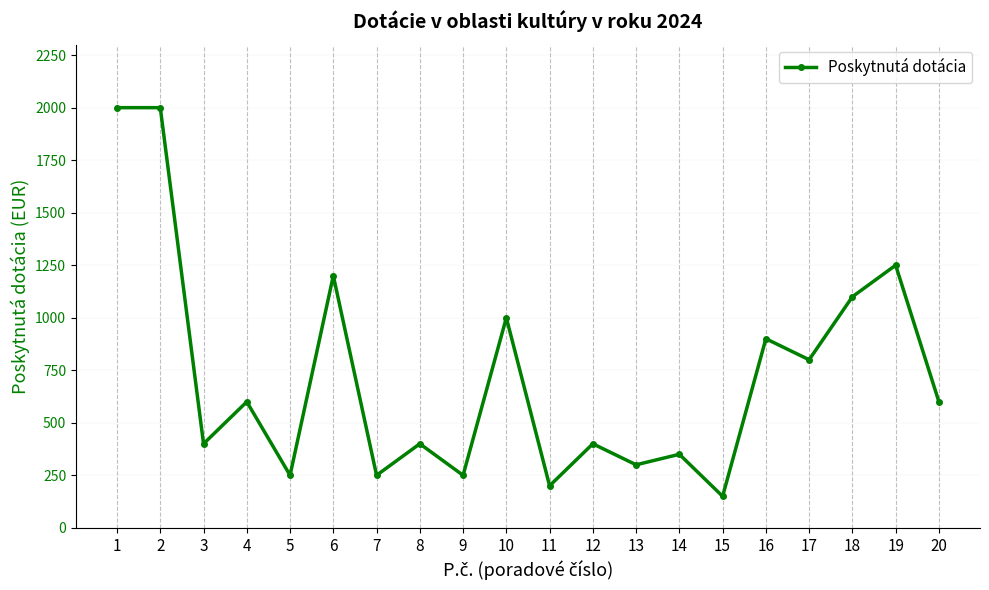

What is the greatest value displayed?

2000